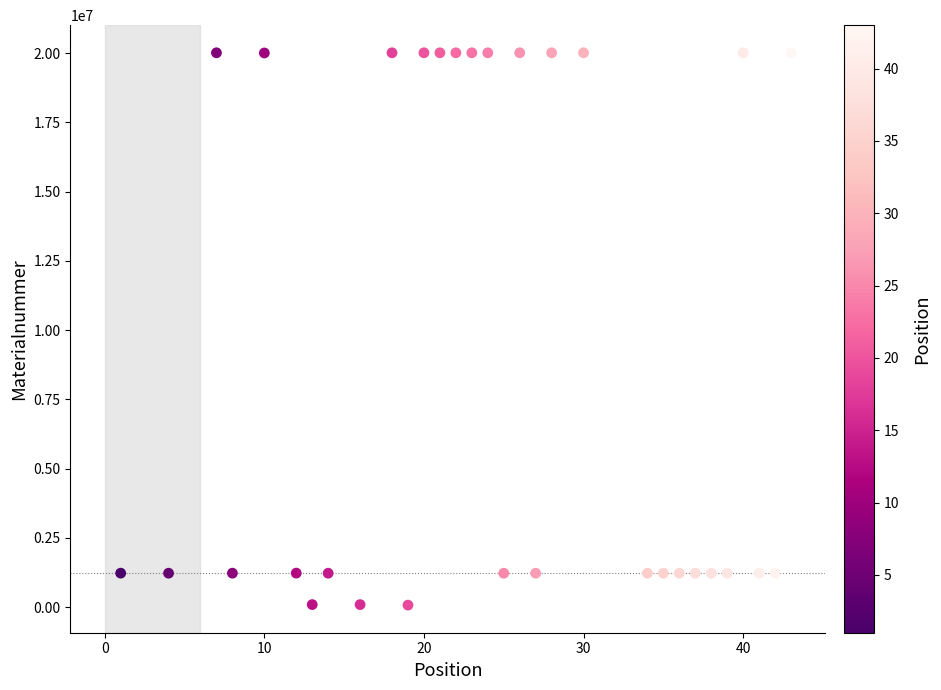

What is the range of X values (max minus min)?

42